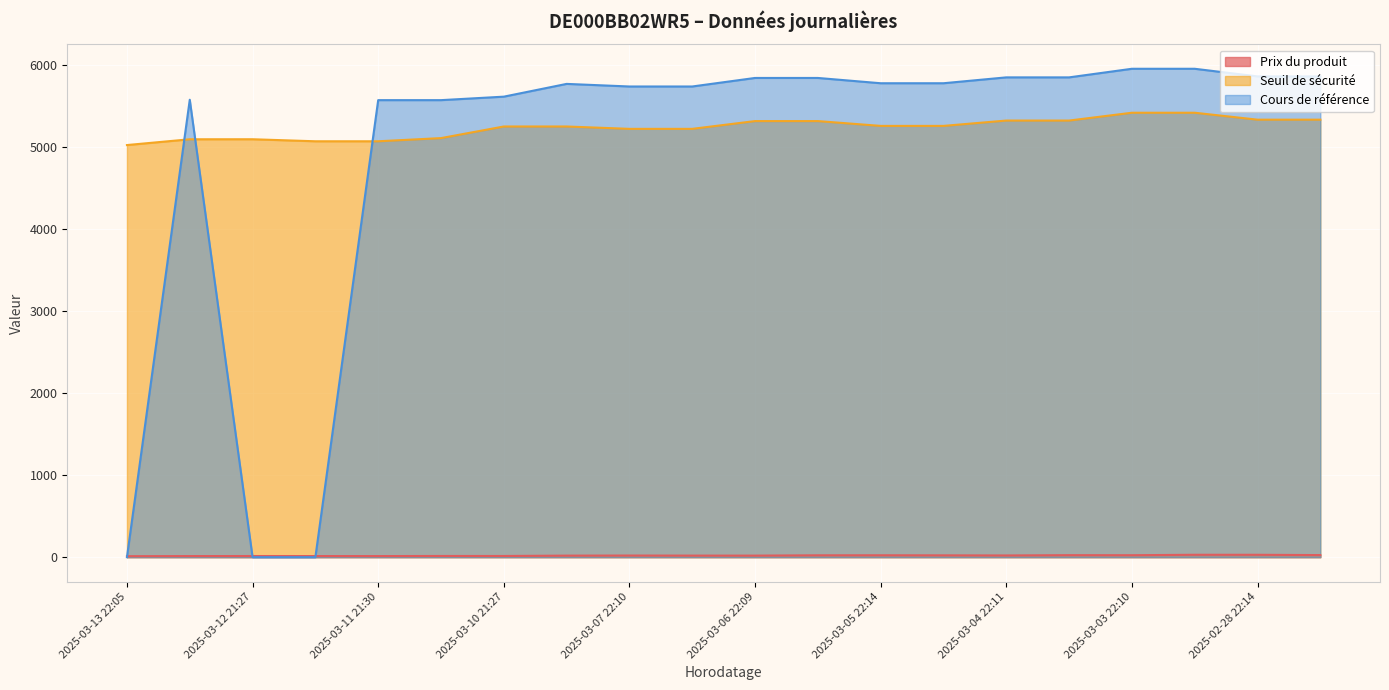

What is the sum of the Seuil de sécurité values at 2025-03-05 07:18 and 2025-02-28 08:04?

10592.2